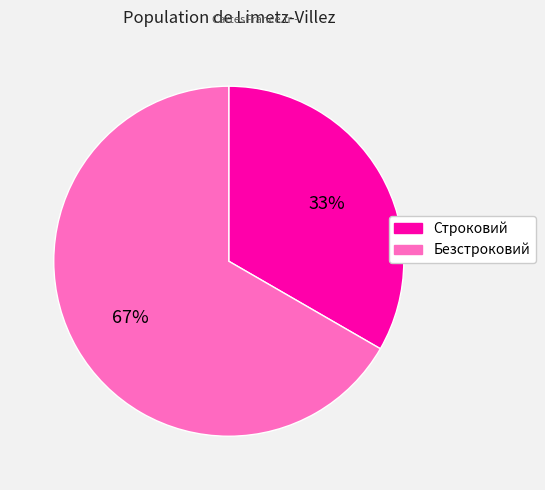

Rank the categories by value from lowest to highest.

Строковий, Безстроковий